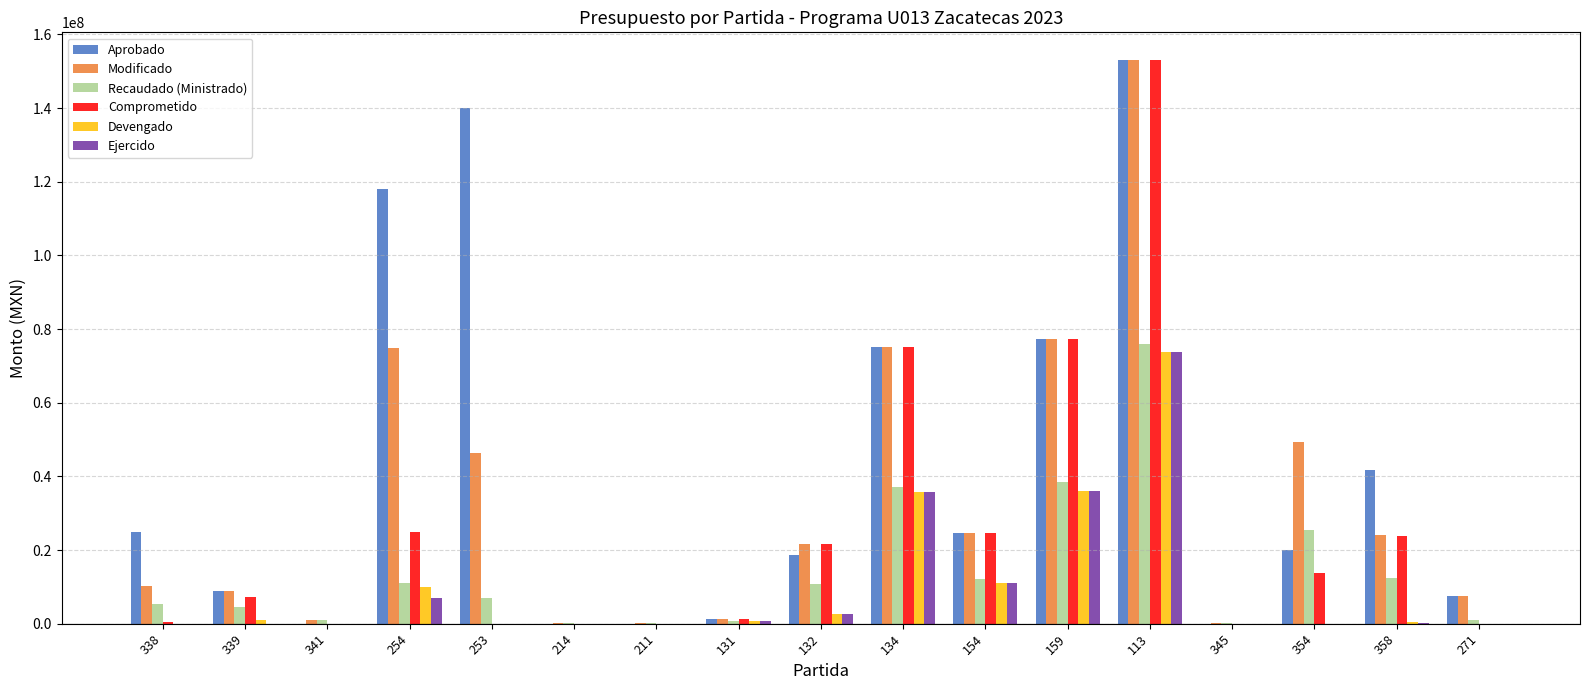

How many groups of bars are there?

17